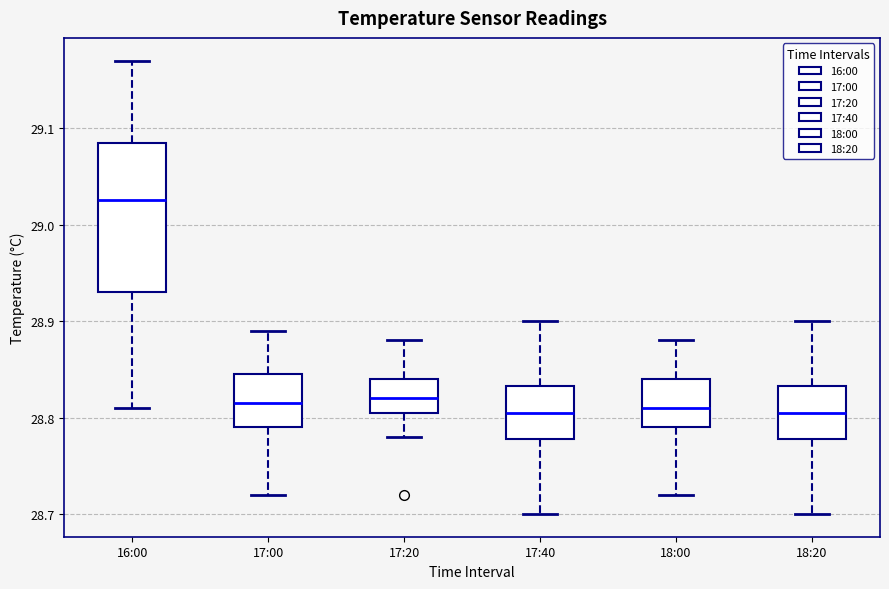

Which box is the tallest, from its lower edge to its upper edge?

16:00